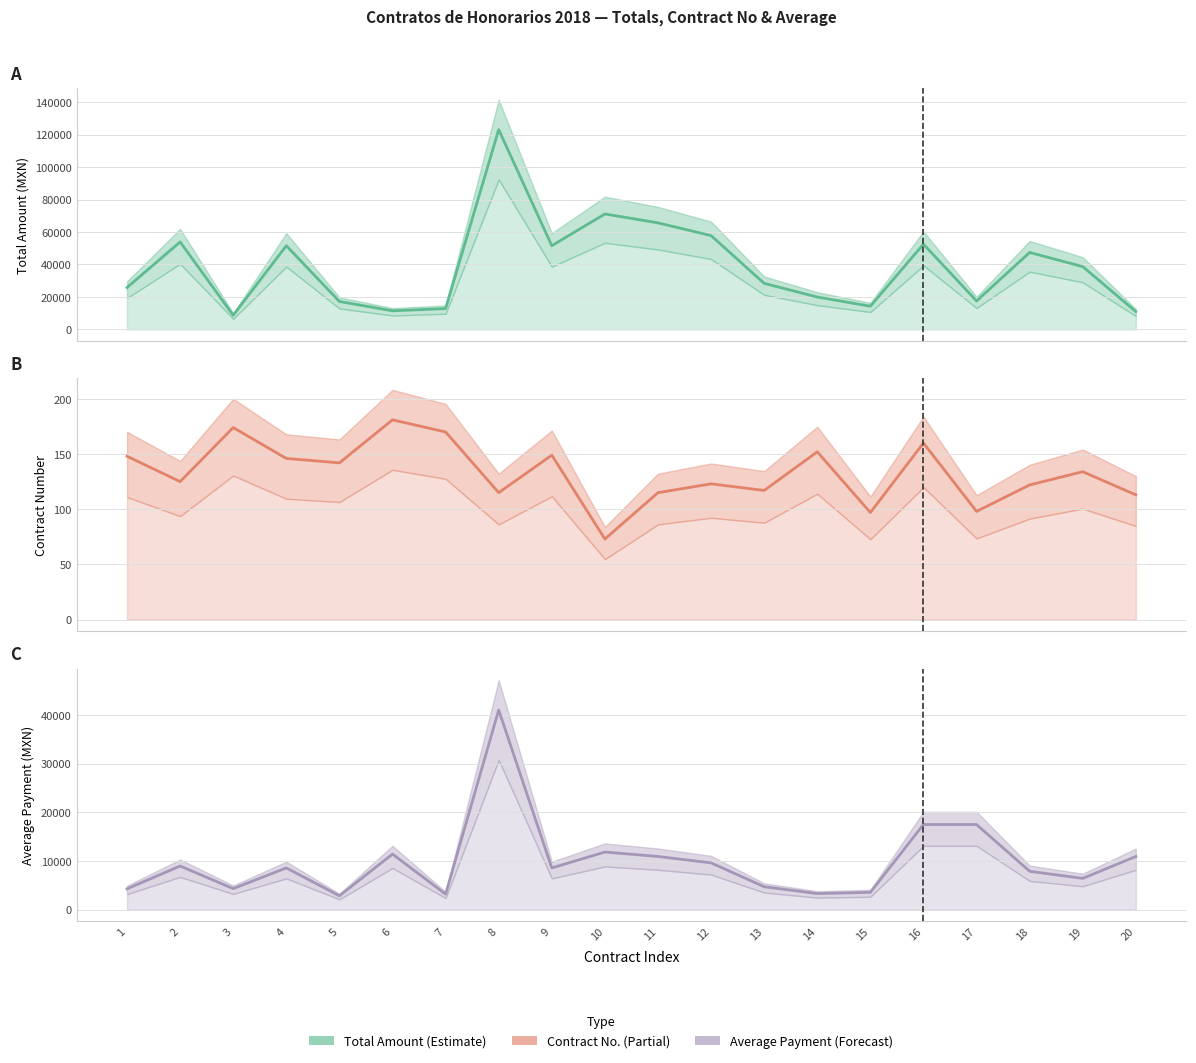

Reading left to right, transcribe all the data shown in this chart.

Monthly Payment (col_5) (mid): 25784.7	53887.8	8675.2	51569.4	17185.1	11435.3	12820.0	123113.2	51569.4	71132.1	65660.5	57793.3	28363.2	19934.7	14277.8	52528.9	17509.6	47408.3	38677.0	10943.4
Contract No (col_1) (mid): 148.0	125.0	174.0	146.0	142.0	181.0	170.0	115.0	149.0	73.0	115.0	123.0	117.0	152.0	97.0	160.0	98.0	122.0	134.0	113.0
Average (col_12) (mid): 4297.4	8981.3	4337.6	8594.9	2864.2	11435.3	3205.0	41037.7	8594.9	11855.4	10943.4	9632.2	4727.2	3322.4	3569.4	17509.6	17509.6	7901.4	6446.2	10943.4